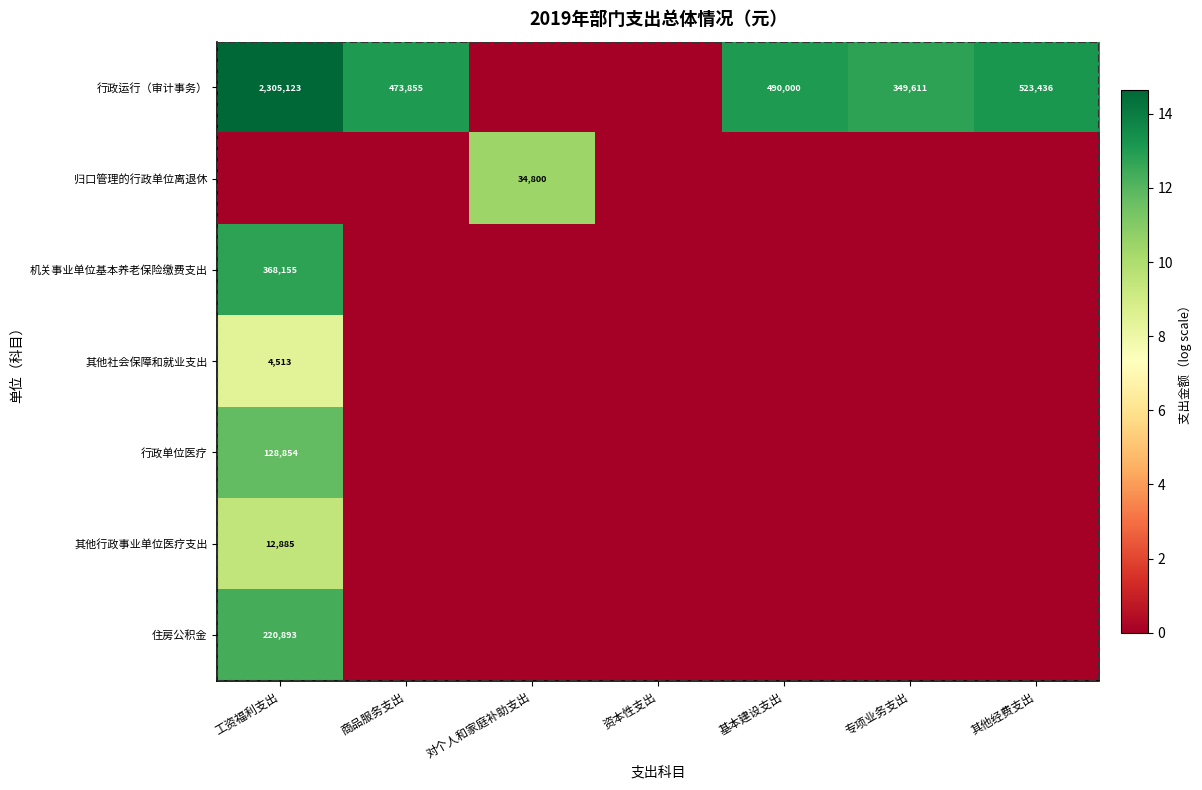

What is the greatest value displayed?

14.7